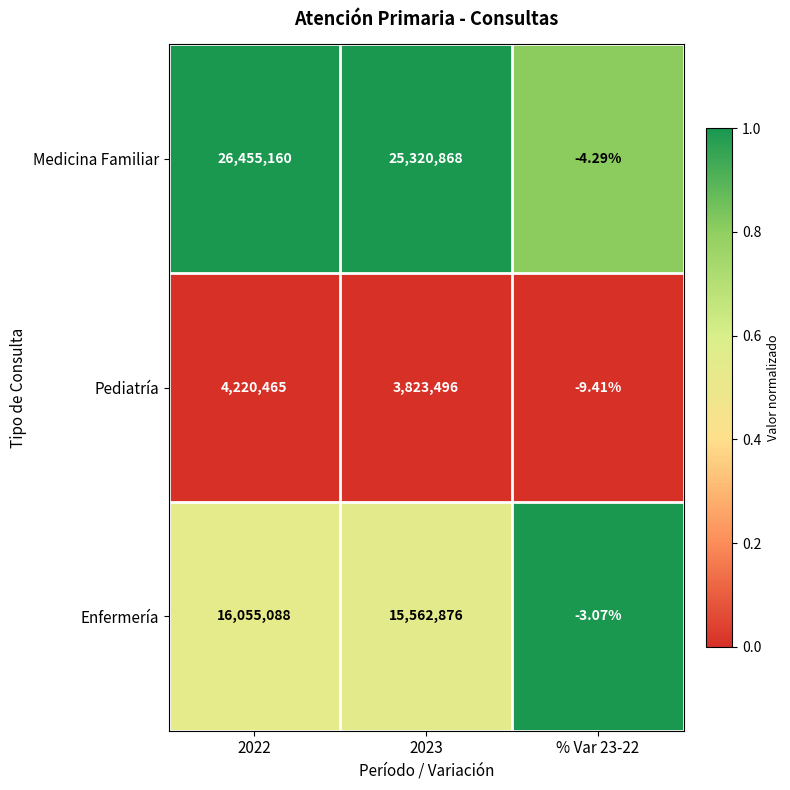

Rank the series by their average value, from highest to lowest.

Medicina Familiar, Enfermería, Pediatría